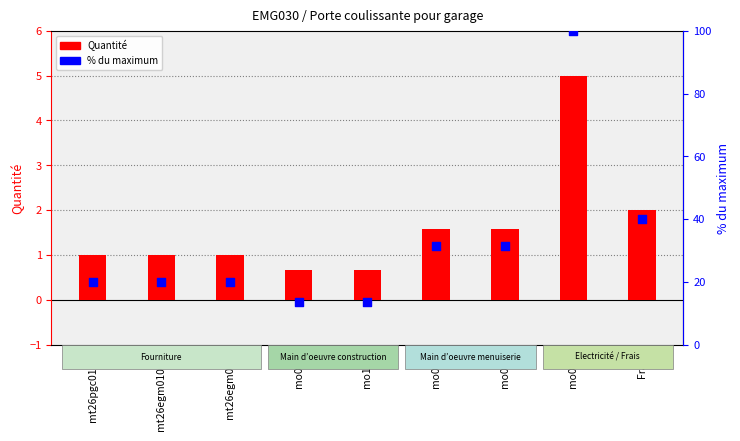

Which series reaches the maximum Y coordinate?

% du max (norme)